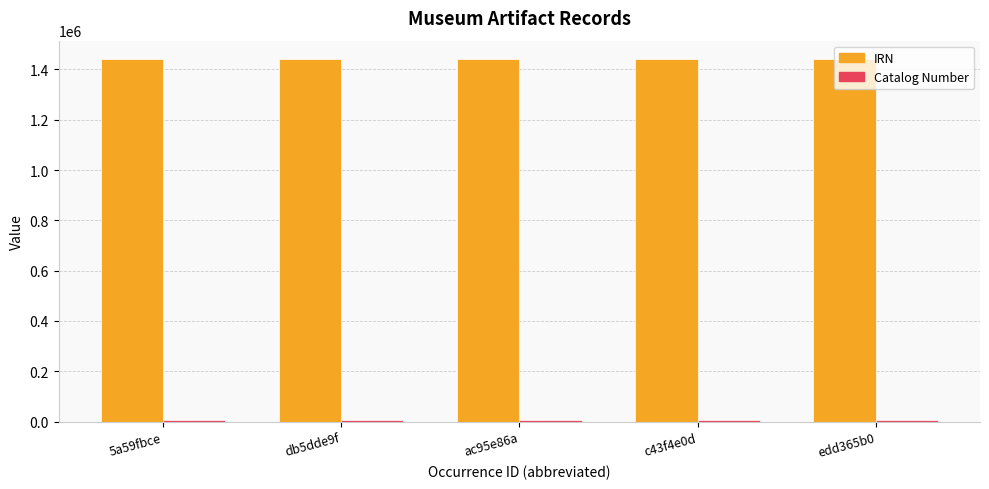

What is the spread (max minus min) of values at c43f4e0d?

1433935.6